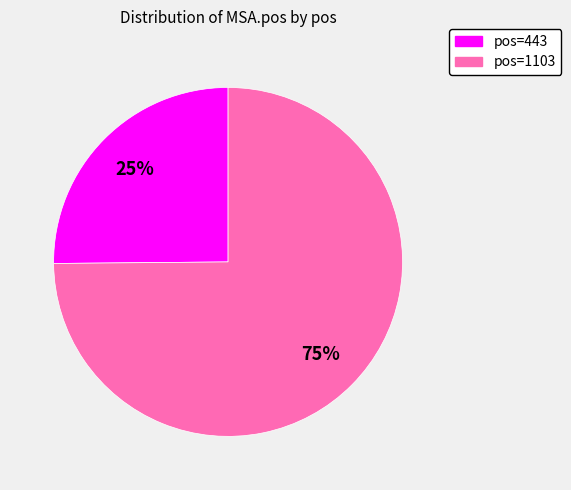

Is there a majority slice in this chart?

Yes